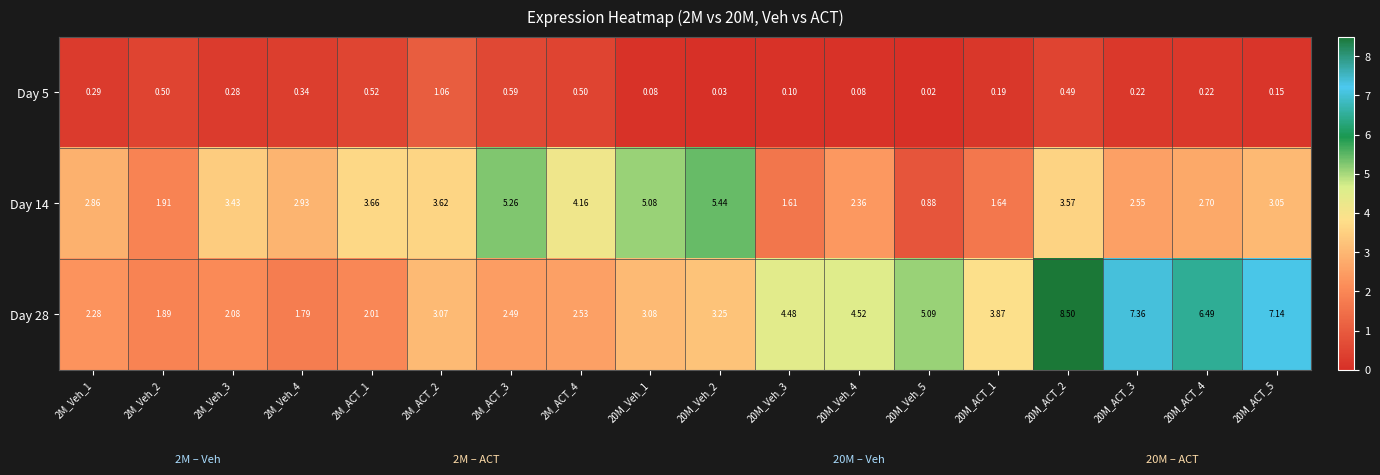

How many series are shown in this chart?

3